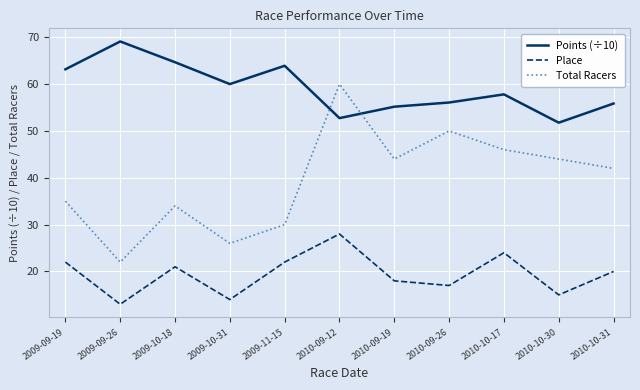

Where is Total Racers nearest to the value 41?

2010-10-31